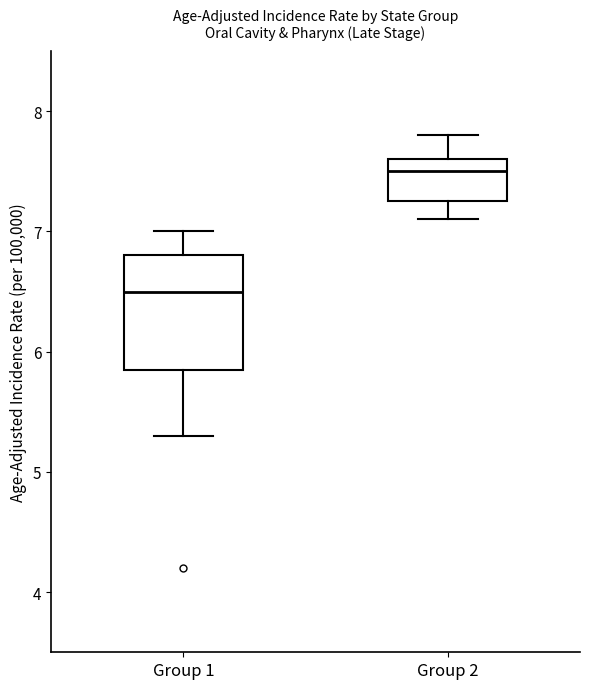

Which box has the lowest median line?

Group 1